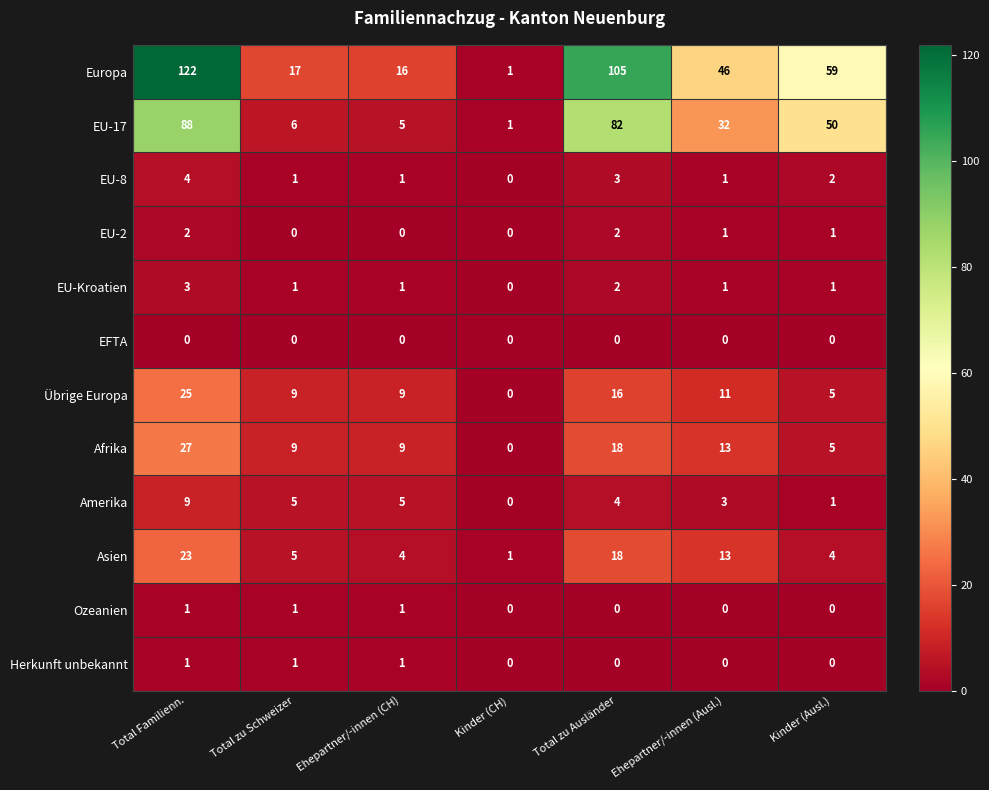

The Übrige Europa series shows 7 at Kinder (Ausl.). True or false?

False